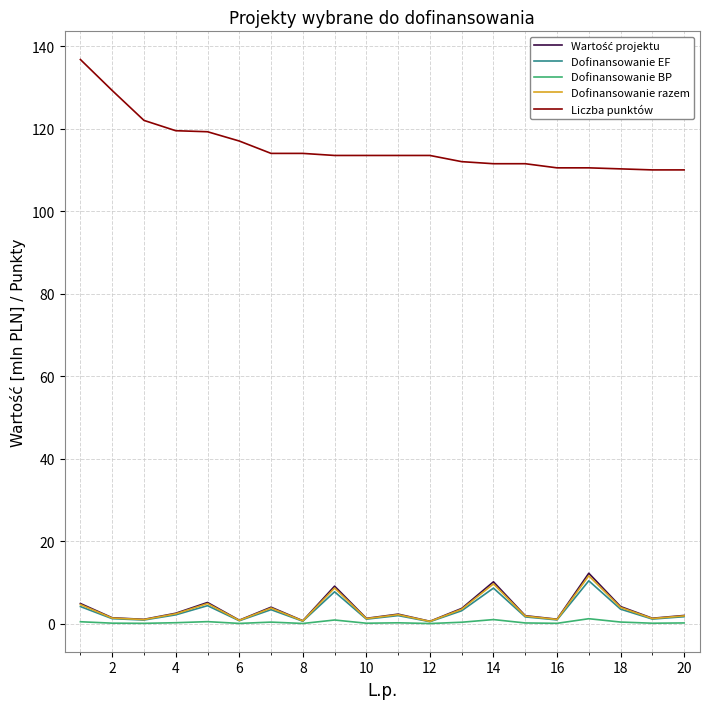

Which series has the largest range (max minus min)?

Liczba punktów